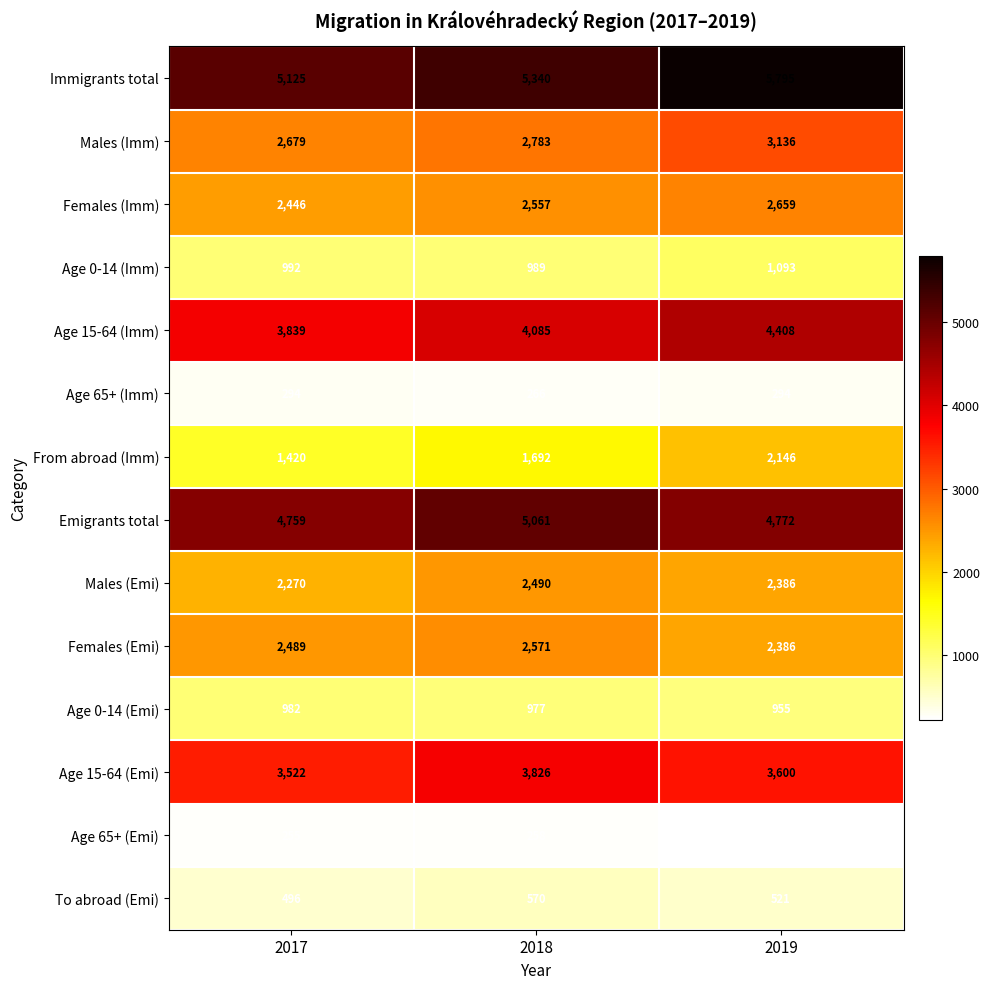

Which series has the largest range (max minus min)?

From abroad (Imm)